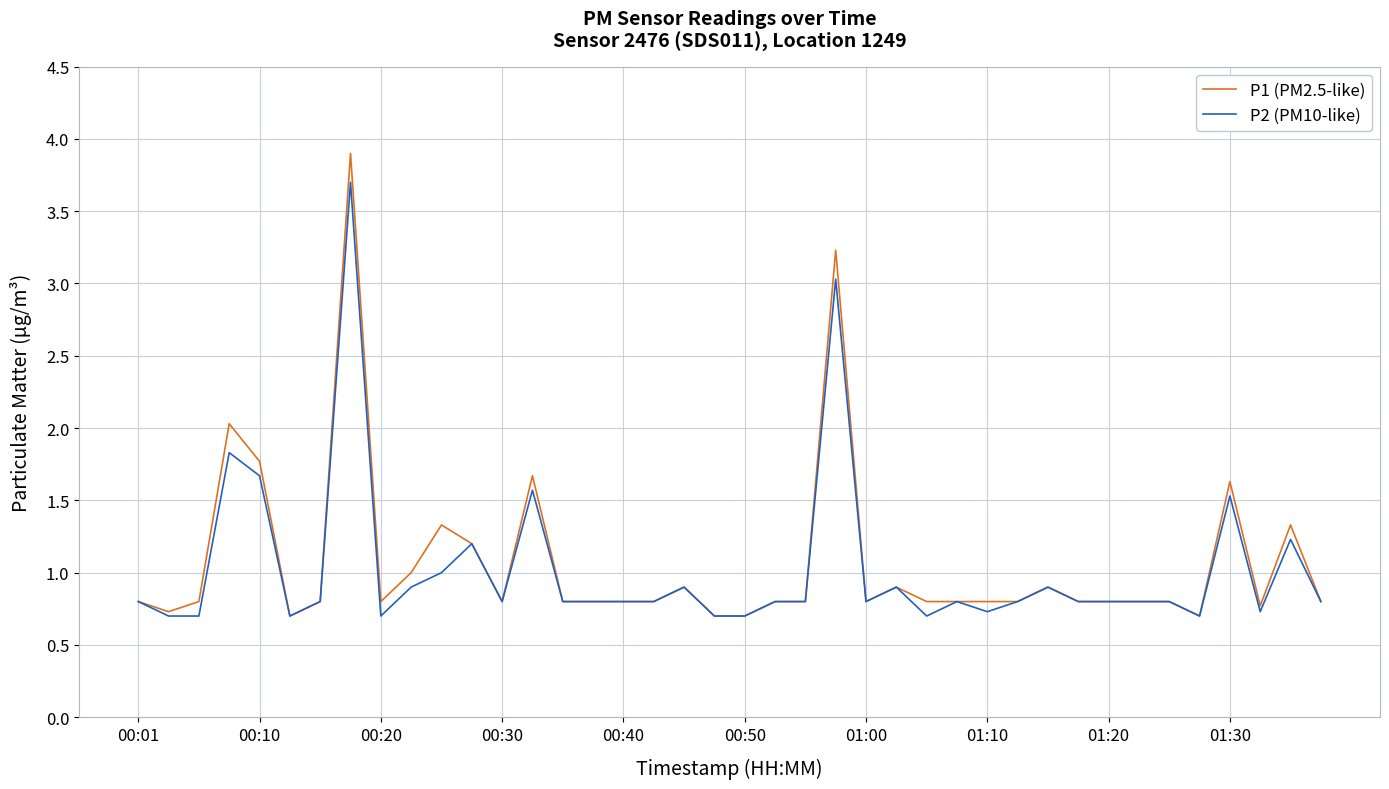

Does the chart display data point markers on the line(s)?

No